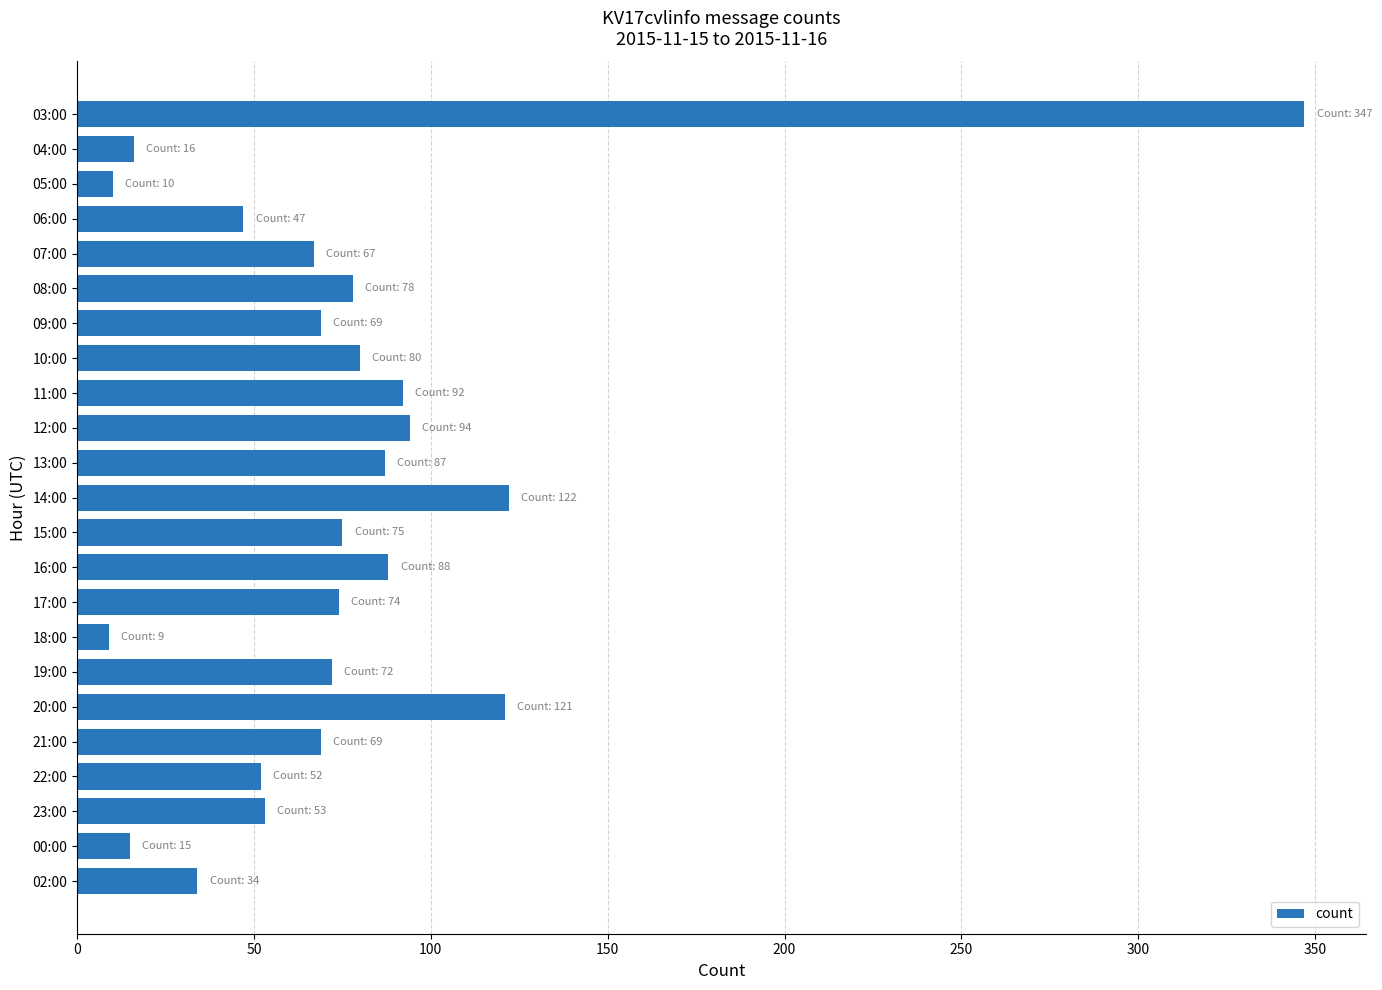

The value at 06:00 is 14. True or false?

False